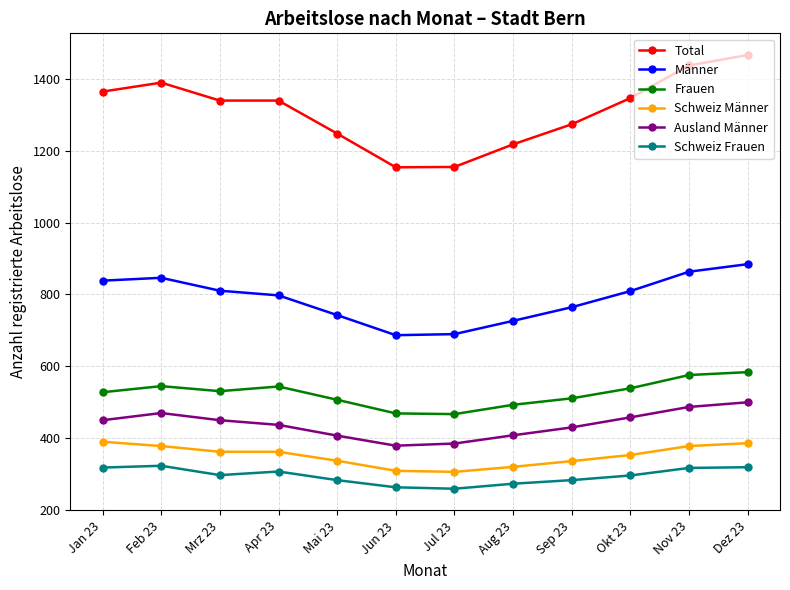

What is the difference between the maximum and minimum values in the Frauen series?

117